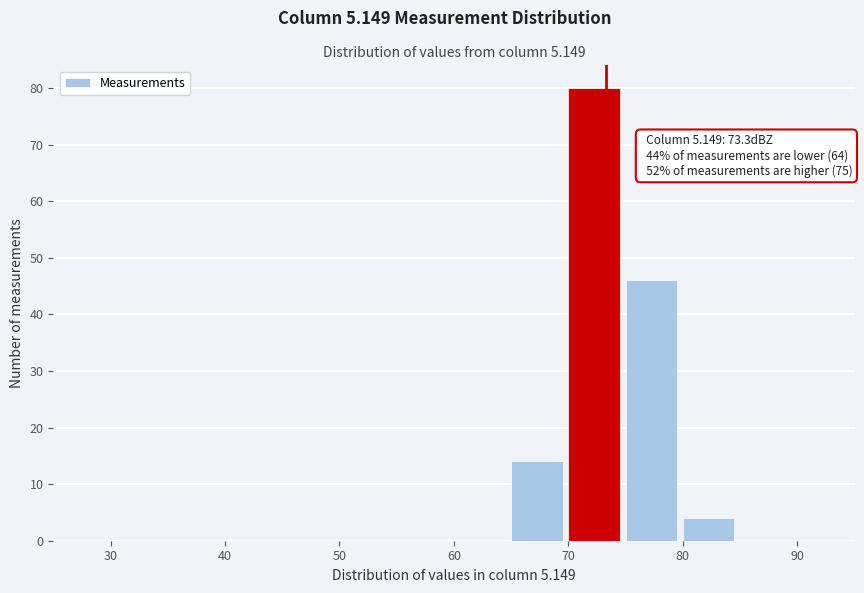

Over which range of the x-axis is the bar tallest?

70 to 75